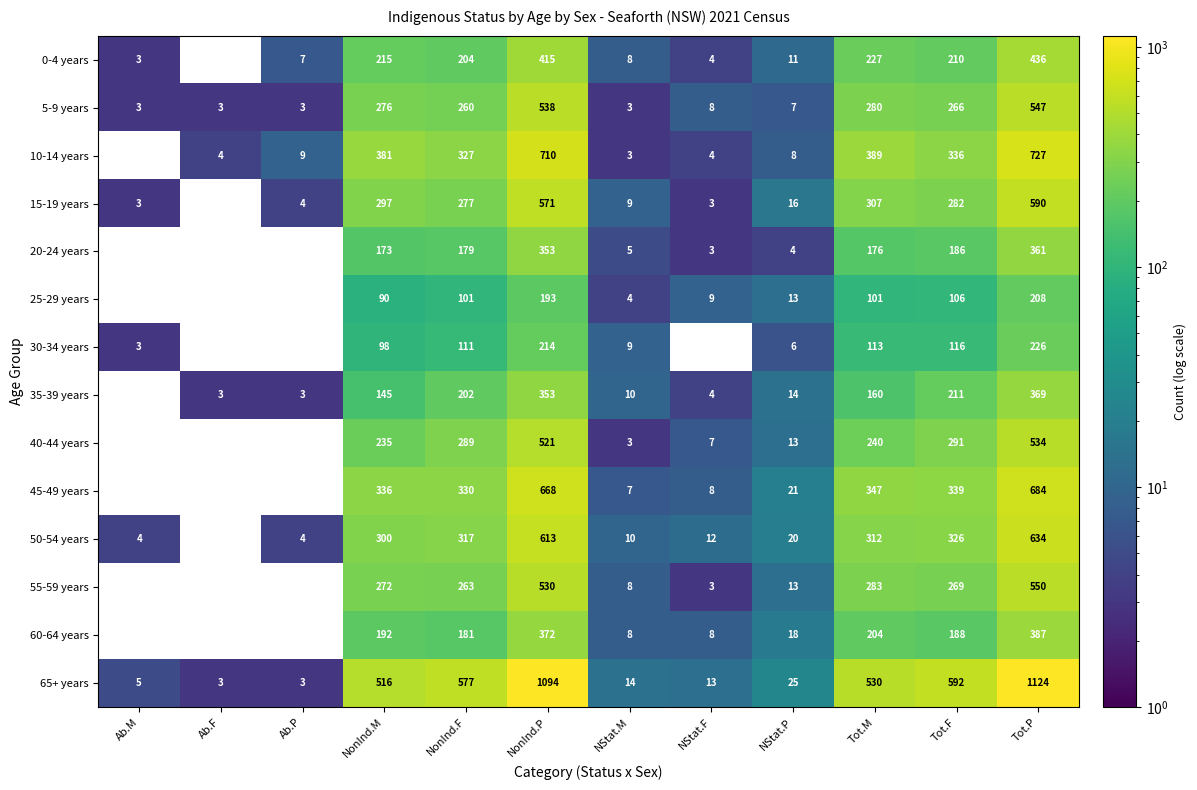

What is the approximate value of 0-4 years at NonInd.F, to the nearest 50?

200